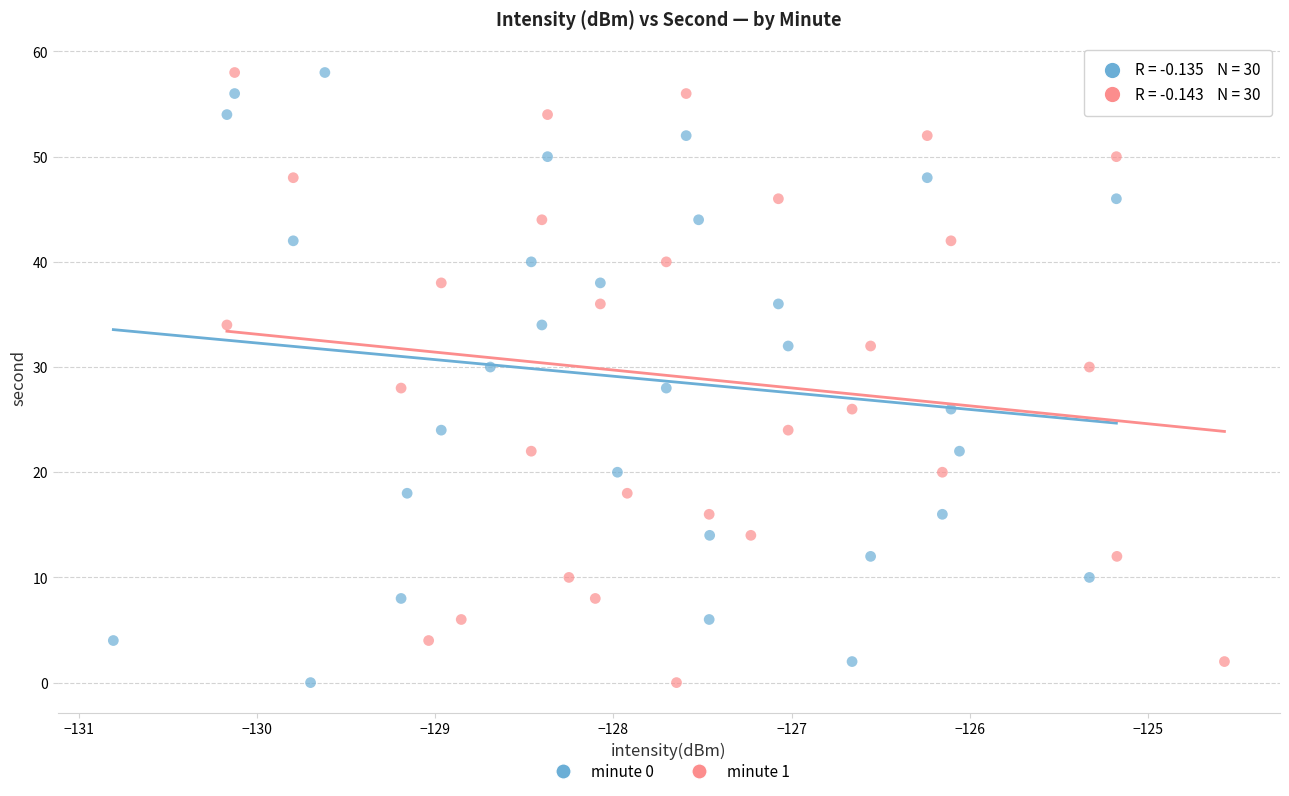

What are all the series names shown in the legend?

minute 0, minute 1